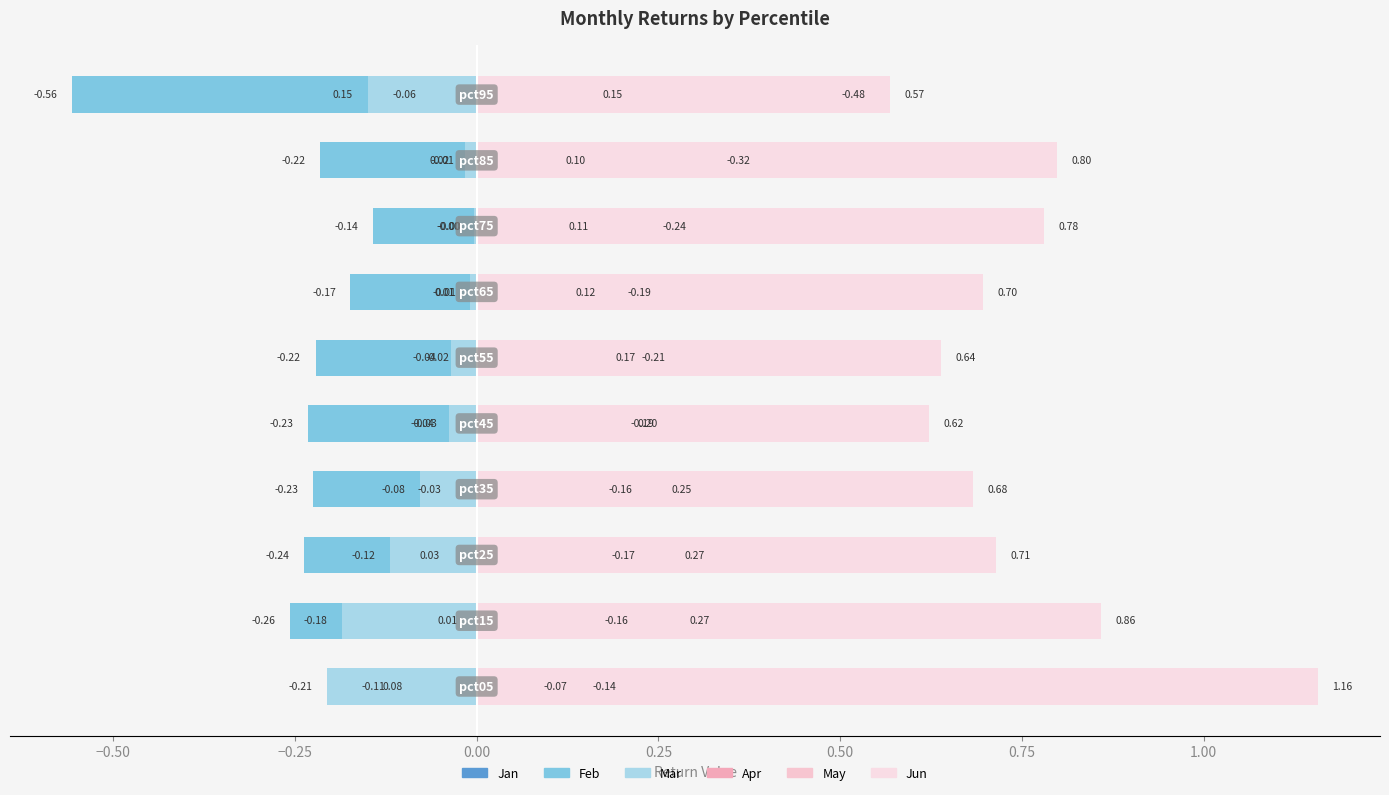

What is the difference between the maximum and second lowest values in the Jun series?

0.5